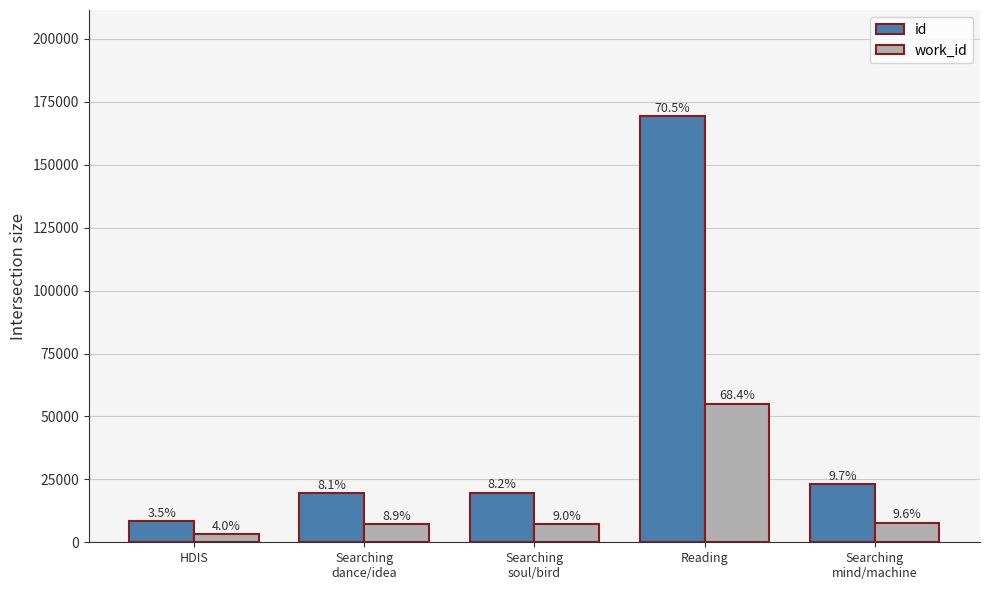

Reading left to right, transcribe all the data shown in this chart.

id: HDIS=8477	Searching
dance/idea=19462	Searching
soul/bird=19733	Reading=169219	Searching
mind/machine=23173
work_id: HDIS=3228	Searching
dance/idea=7171	Searching
soul/bird=7236	Reading=55085	Searching
mind/machine=7760